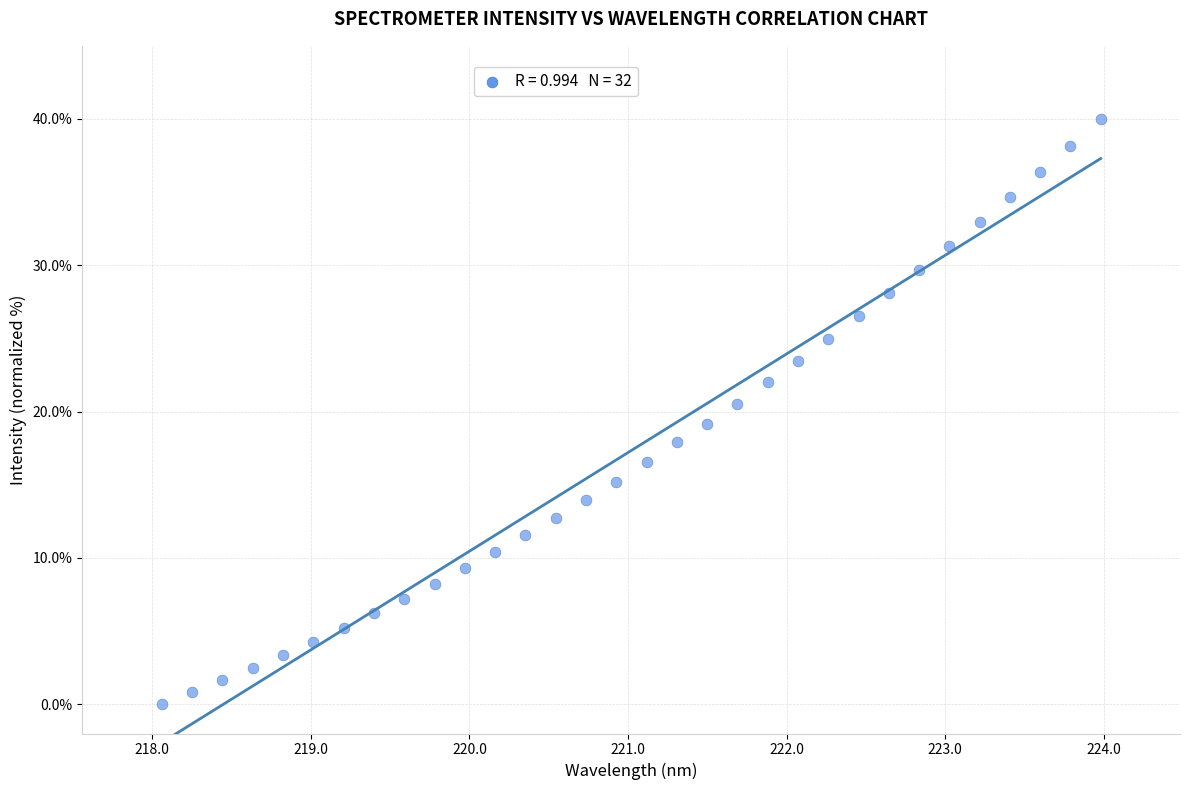

What is the range of X values (max minus min)?

5.9